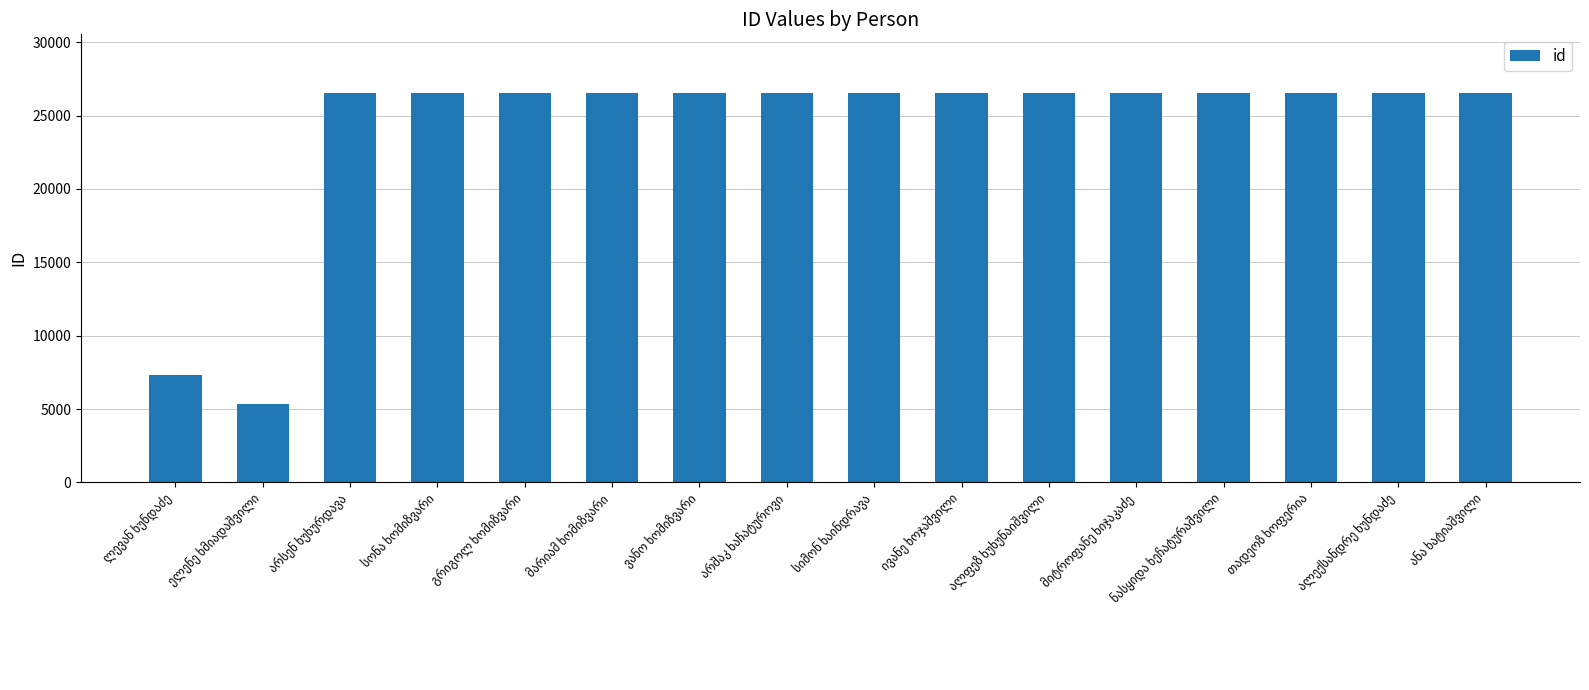

What is the maximum value shown in the chart?

26557